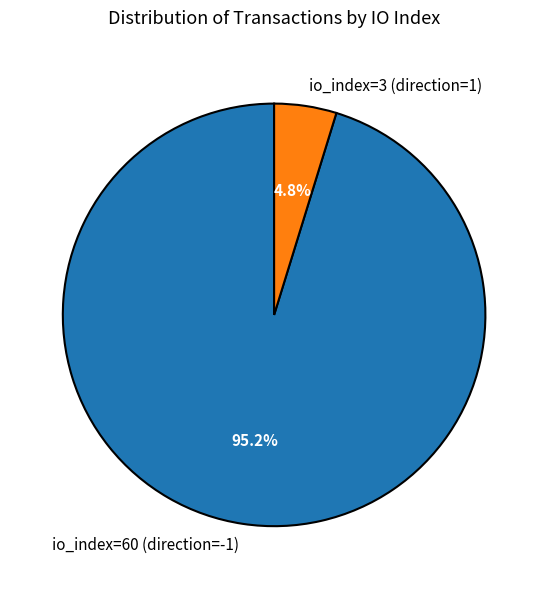

Rank the categories by value from lowest to highest.

io_index=3 (direction=1), io_index=60 (direction=-1)